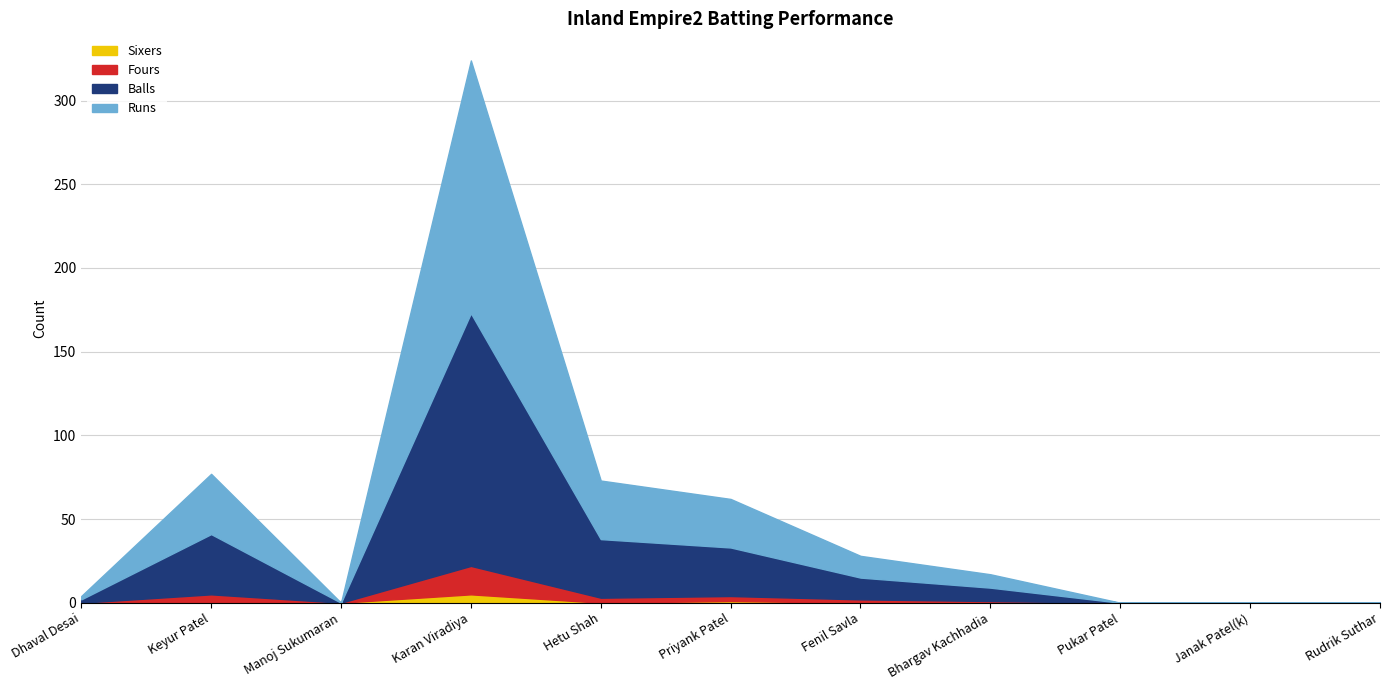

What is the sum of the Balls values at Bhargav Kachhadia and Manoj Sukumaran?

9